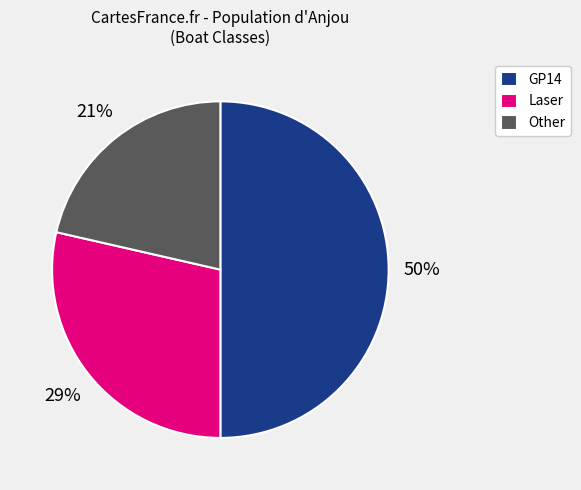

Approximately how many times larger is the value at Laser compared to GP14?

0.6